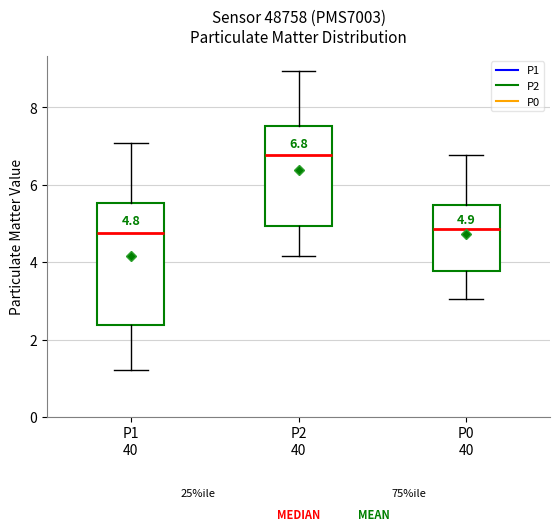

Which box is the tallest, from its lower edge to its upper edge?

P1 40